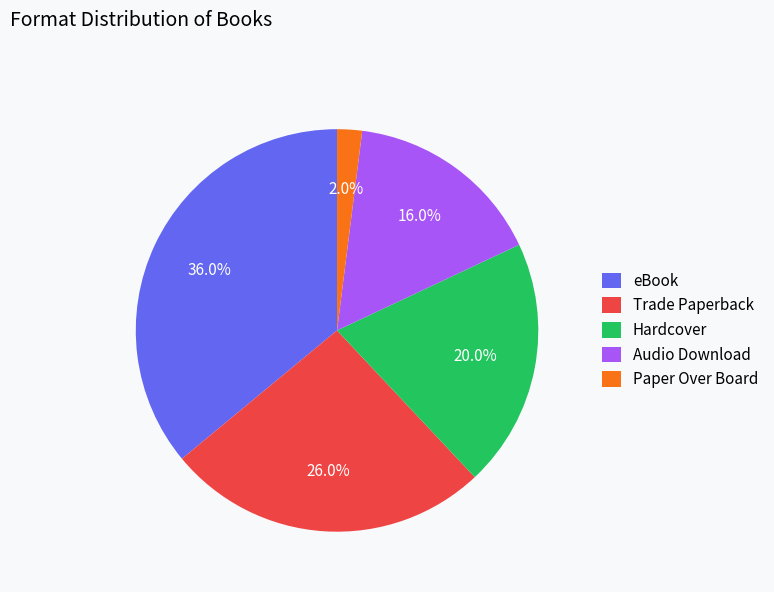

How many slices are in this pie chart?

5